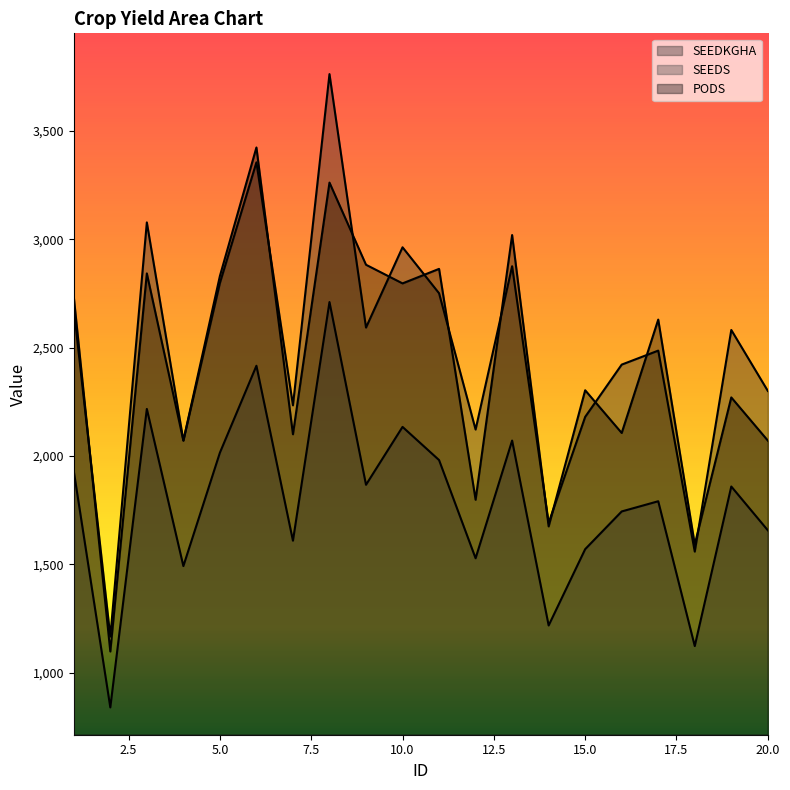

What is the sum of all SEEDS values?

35772.0